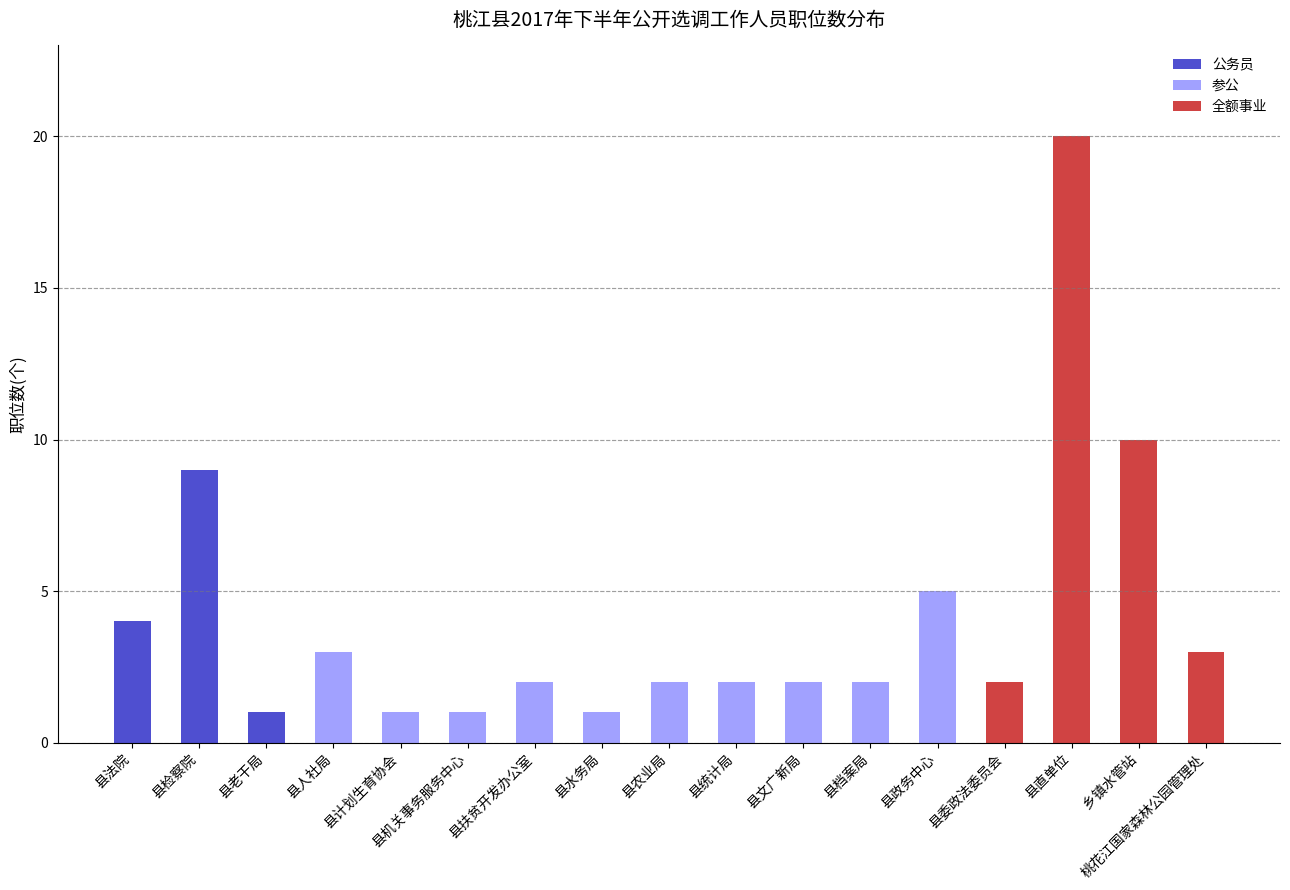

The value of 公务员 at 桃花江国家森林公园管理处 is 0. True or false?

True